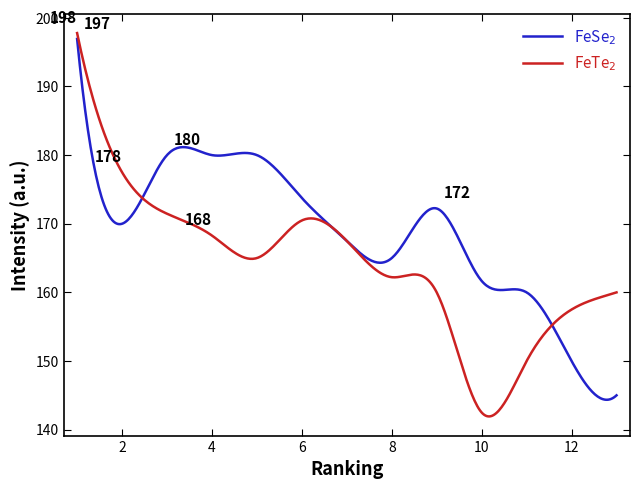

What is the smallest value displayed?

141.9